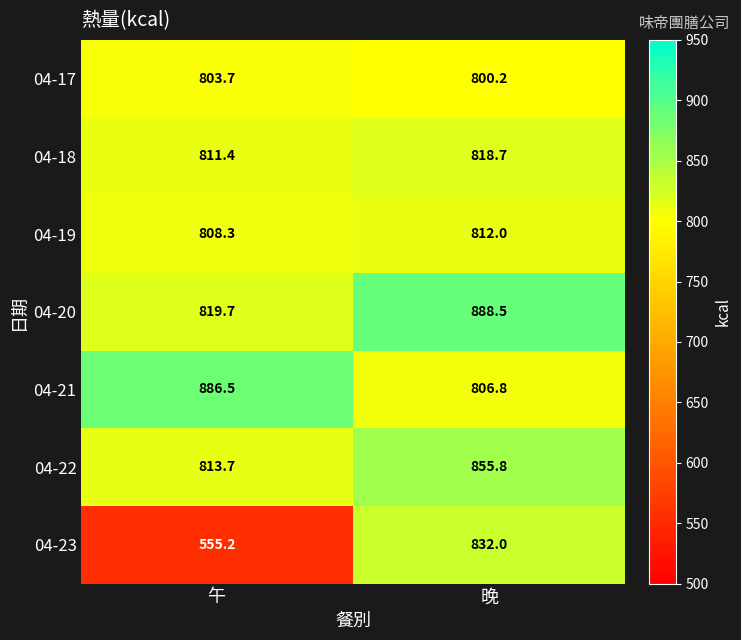

Which series has the largest range (max minus min)?

04-23